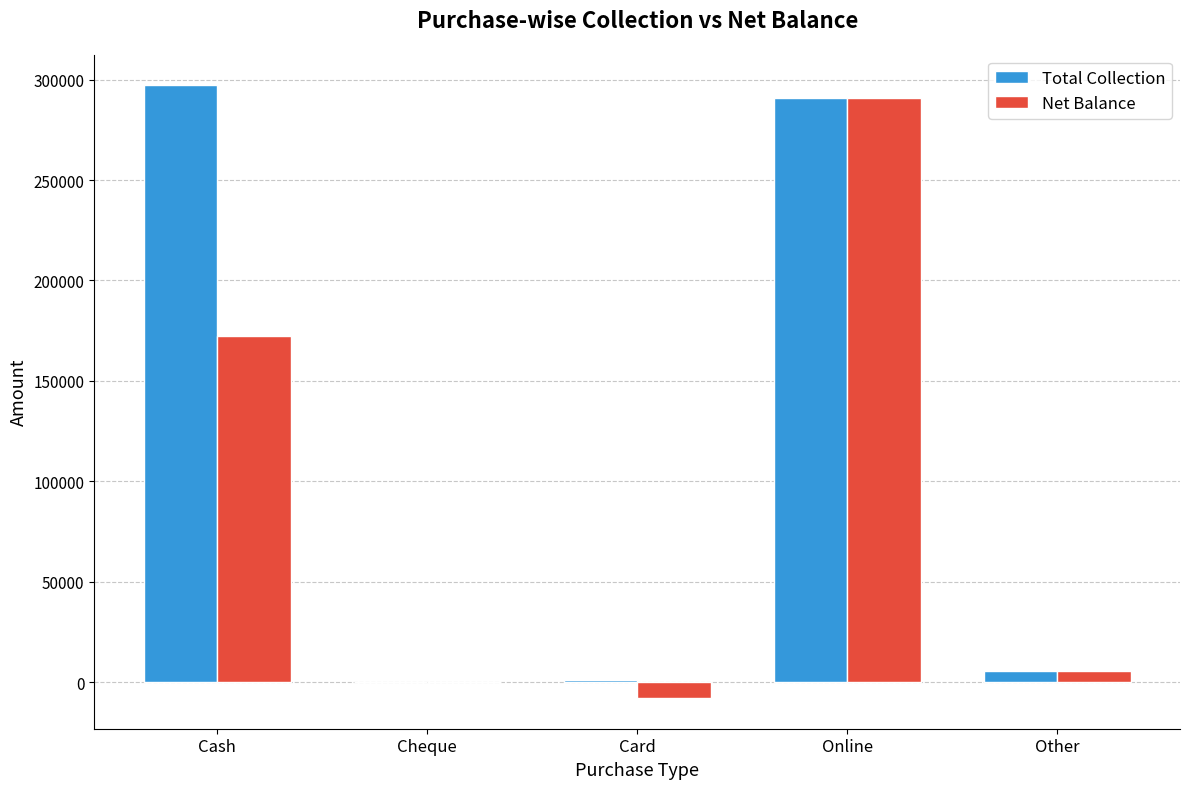

What is the total value across all series at Online?

581300